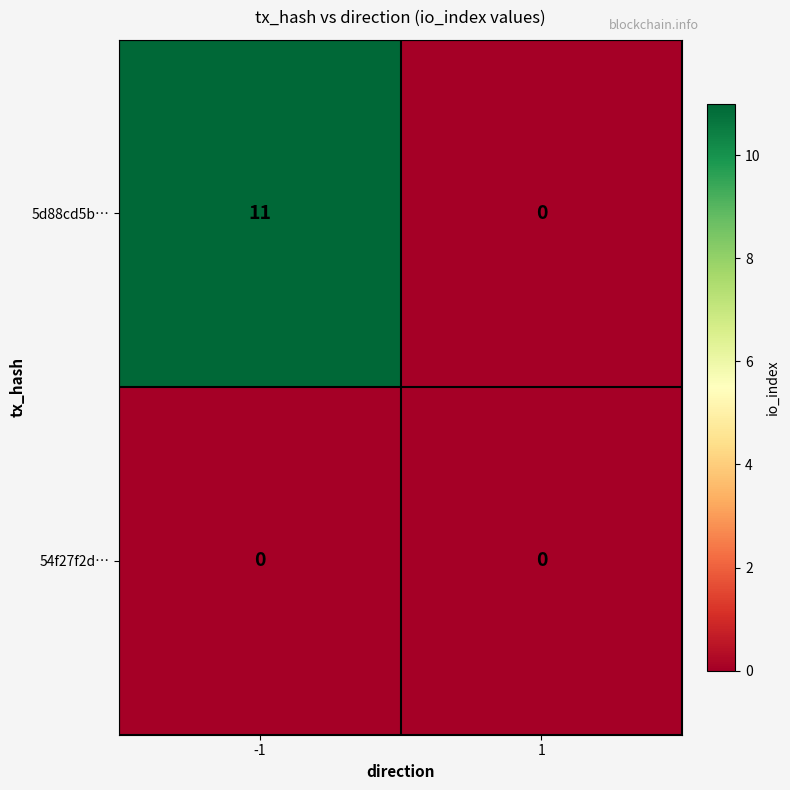

What is the difference between the maximum and minimum values in the 5d88cd5b… series?

11